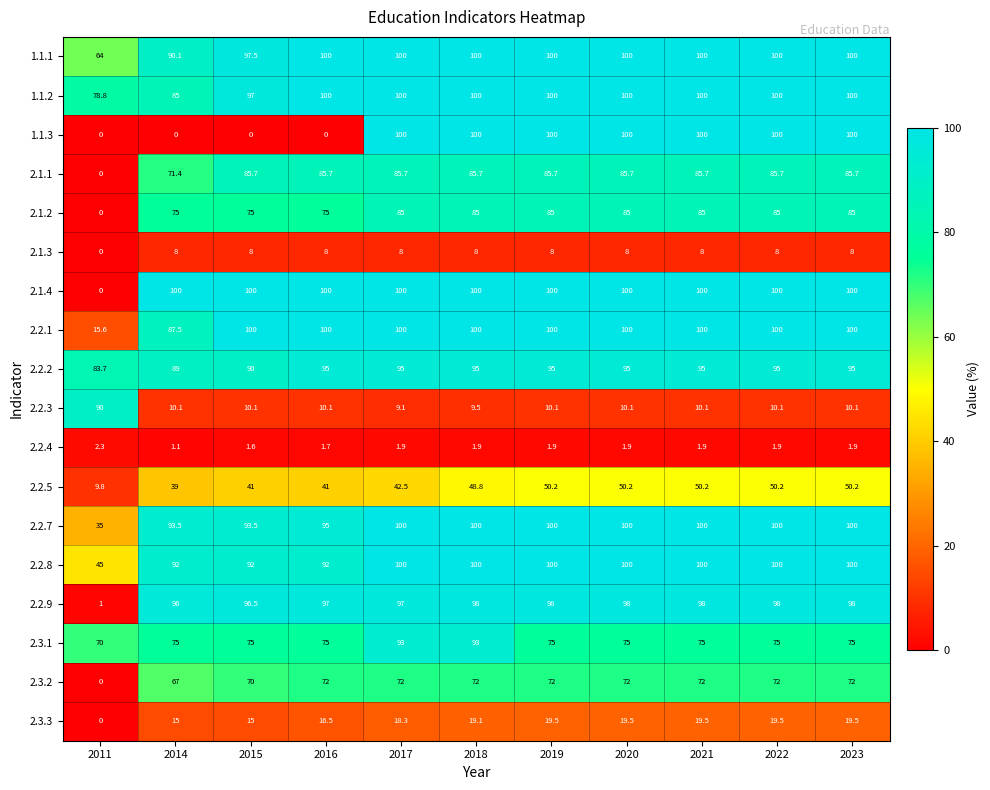

What is the sum of the 2.2.9 values at 2014 and 2023?

194.0